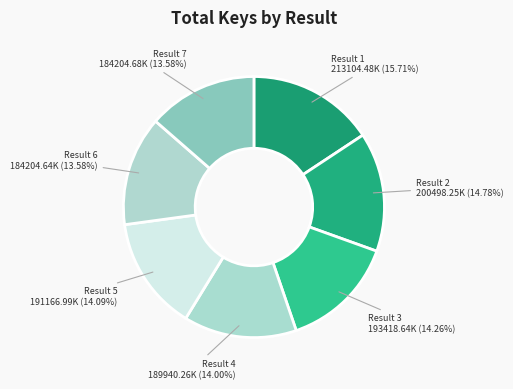

Does Result 7 represent more than half of the total?

No